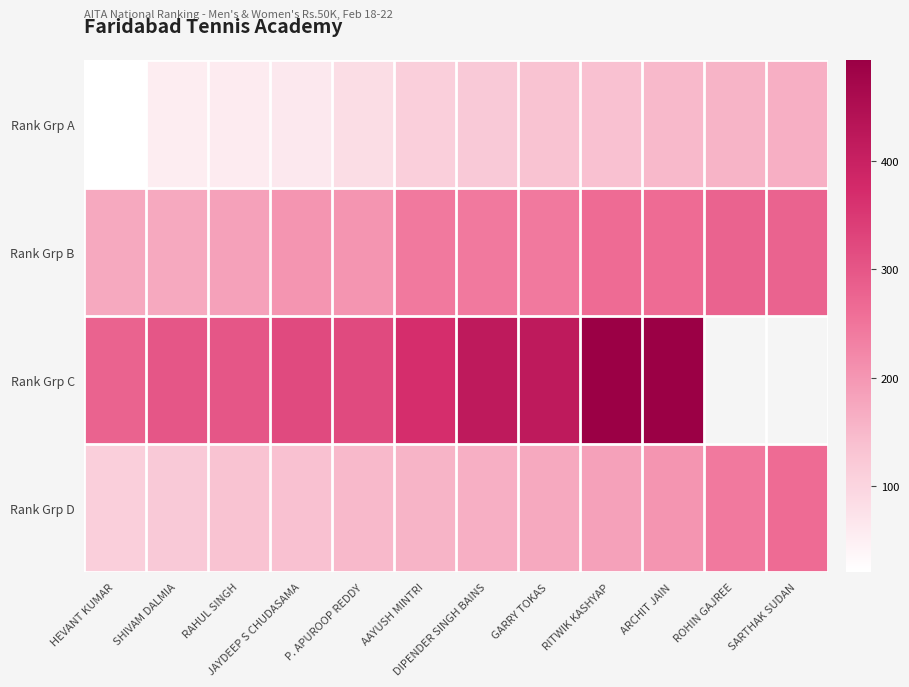

Rank the series at RITWIK KASHYAP from lowest to highest value.

Rank Grp A, Rank Grp D, Rank Grp B, Rank Grp C